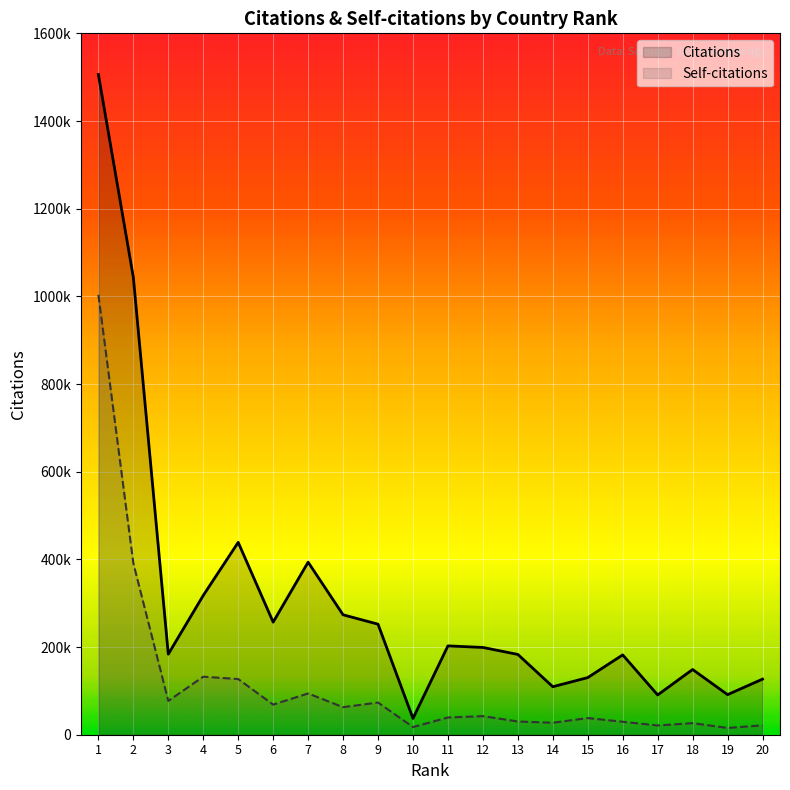

What is the smallest value displayed?

15361